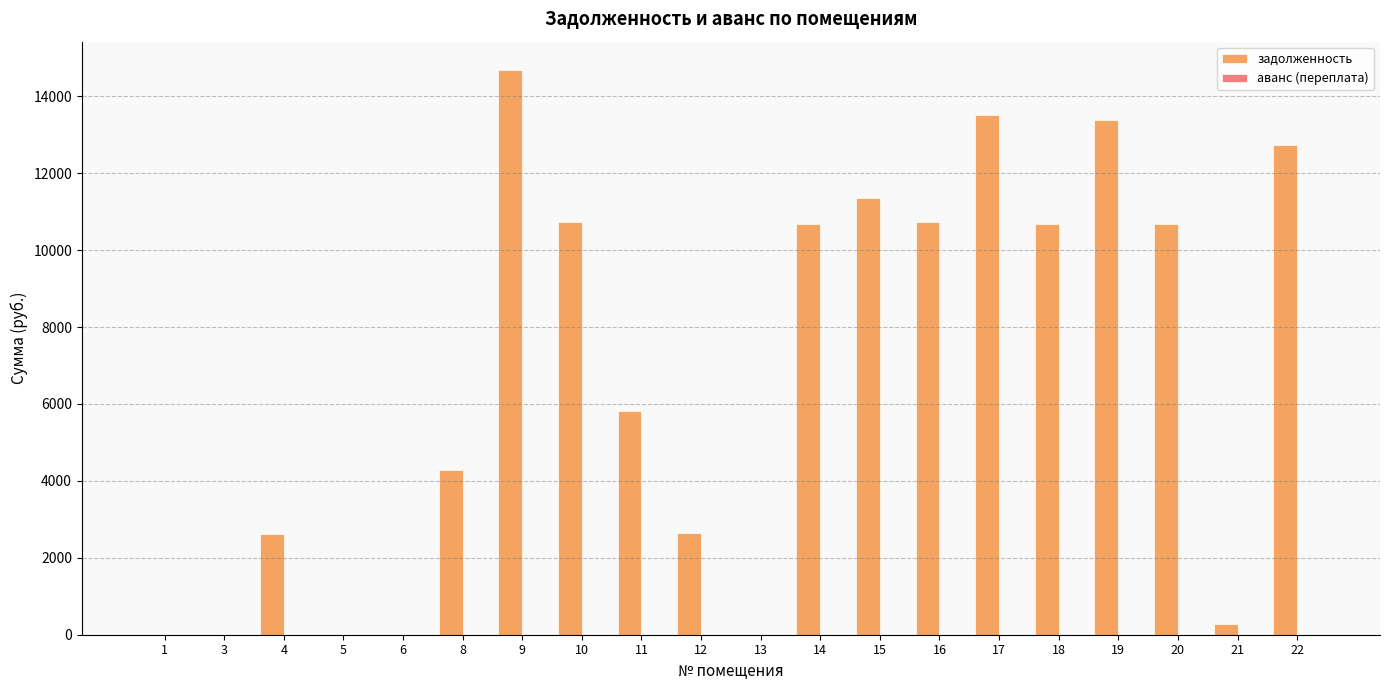

What is the sum of all задолженность values?

134858.9